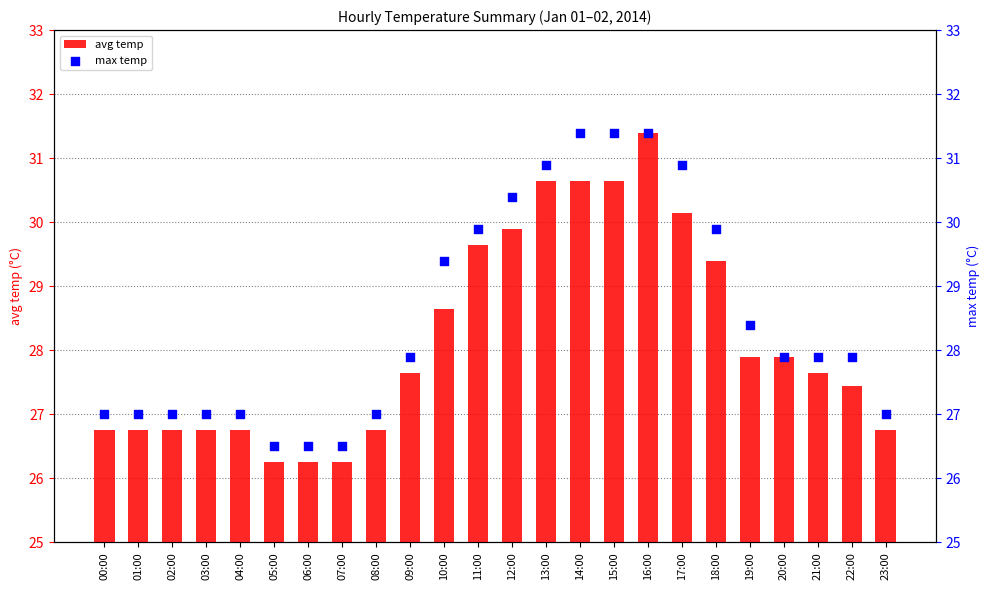

Is the value of avg temp at 11:00 greater than the value of max temp at 01:00?

Yes